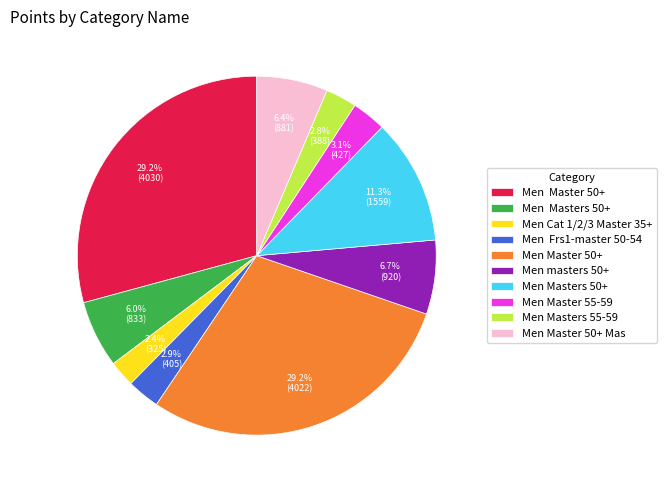

Does any single category account for the majority?

No